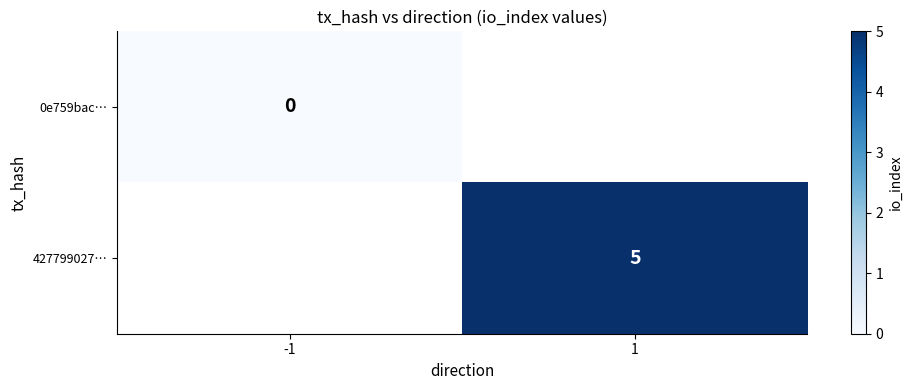

Is it true that 427799027… equals 7 at 1?

False